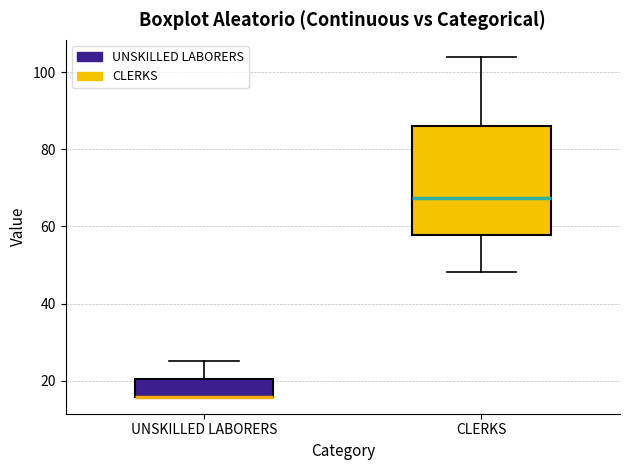

Reading left to right, transcribe this box plot: for each box, give where its median line is, the range the box spans, and where its two whiskers end, as read against the y-axis. The values are not printed on the chart, so give them approximately, as read against the axis.

UNSKILLED LABORERS: median 16 (drawn on the box's lower edge), box 16 to 20, whiskers 16 to 26
CLERKS: median 68, box 58 to 86, whiskers 48 to 104